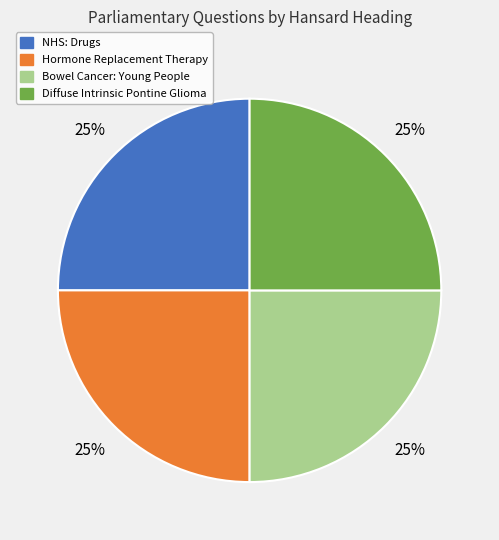

Approximately how many times larger is the value at Hormone Replacement Therapy compared to NHS: Drugs?

1.0